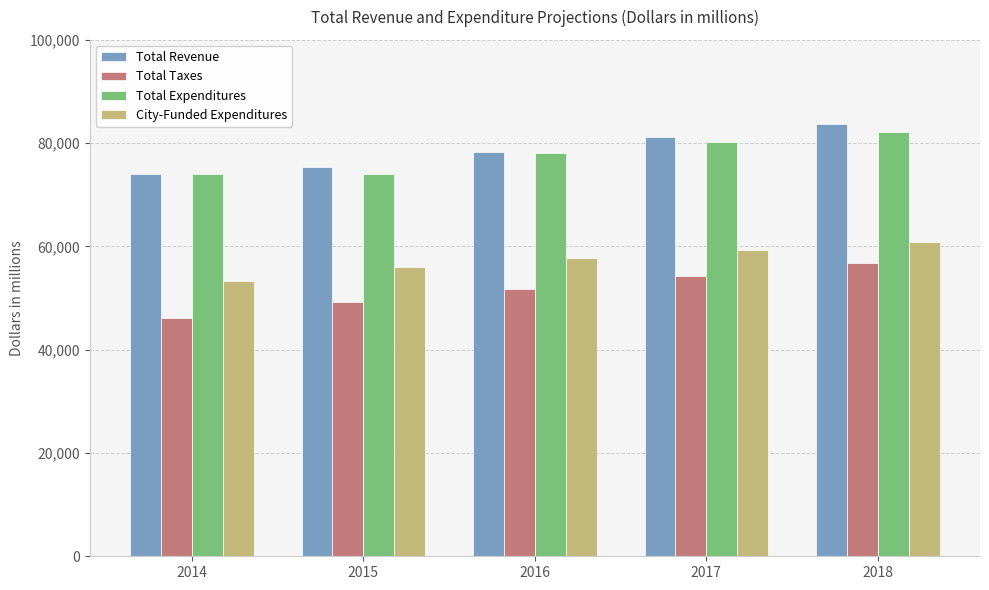

The value of City-Funded Expenditures at 2015 is 56062.5. True or false?

True